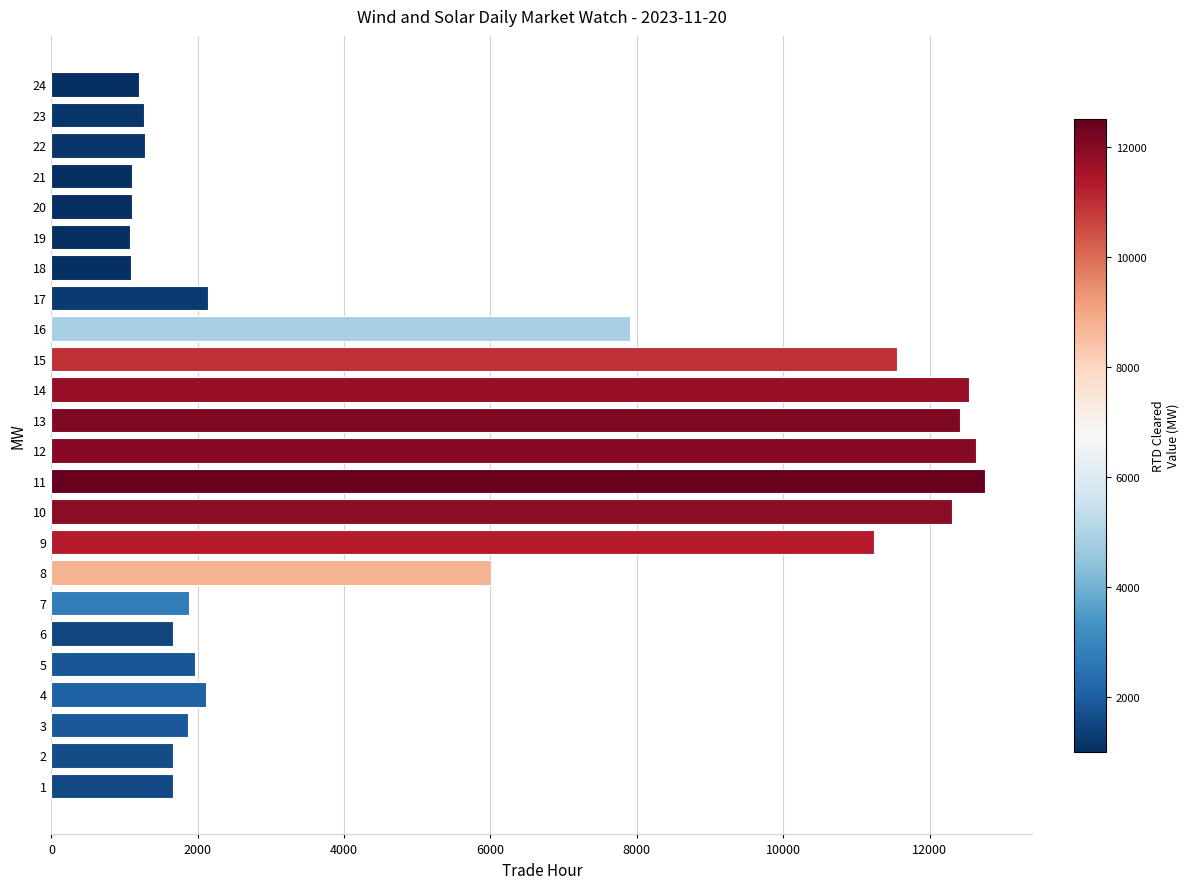

What is the average value?

5100.9